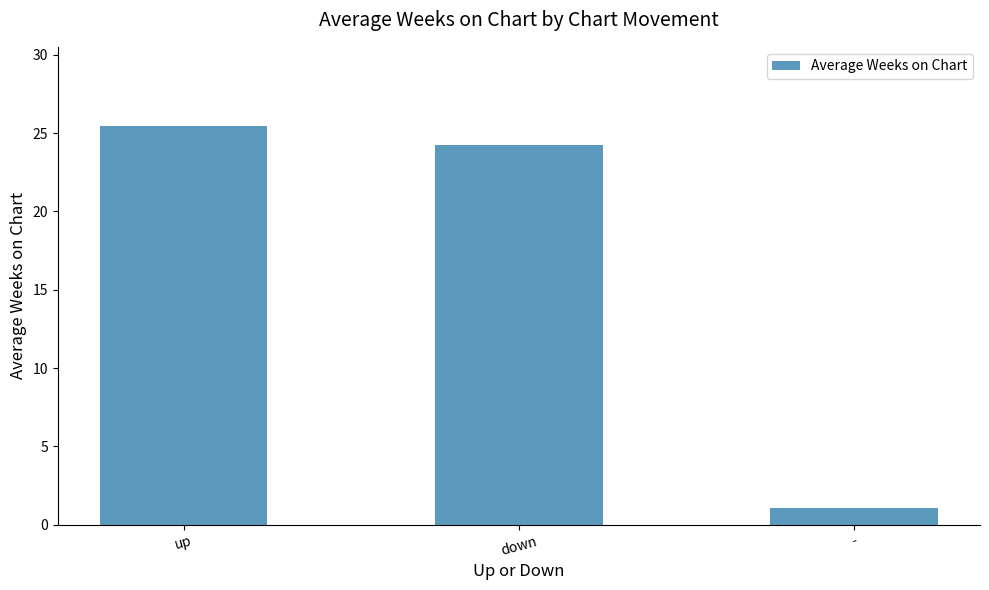

List the labels in order of value, smallest first.

-, down, up